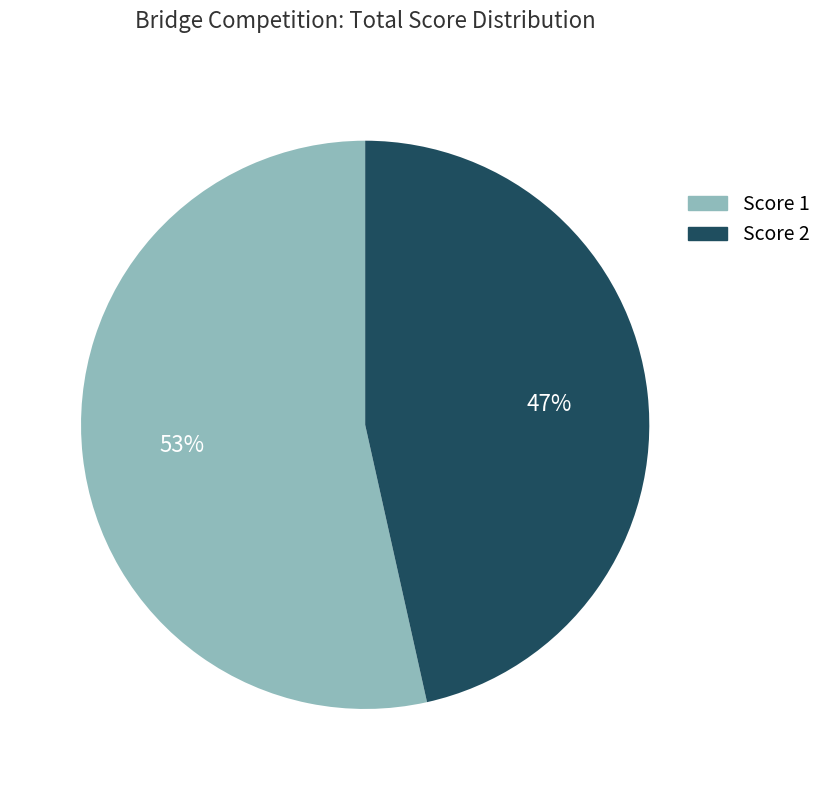

To the nearest percent, what is the average slice percentage?

50%